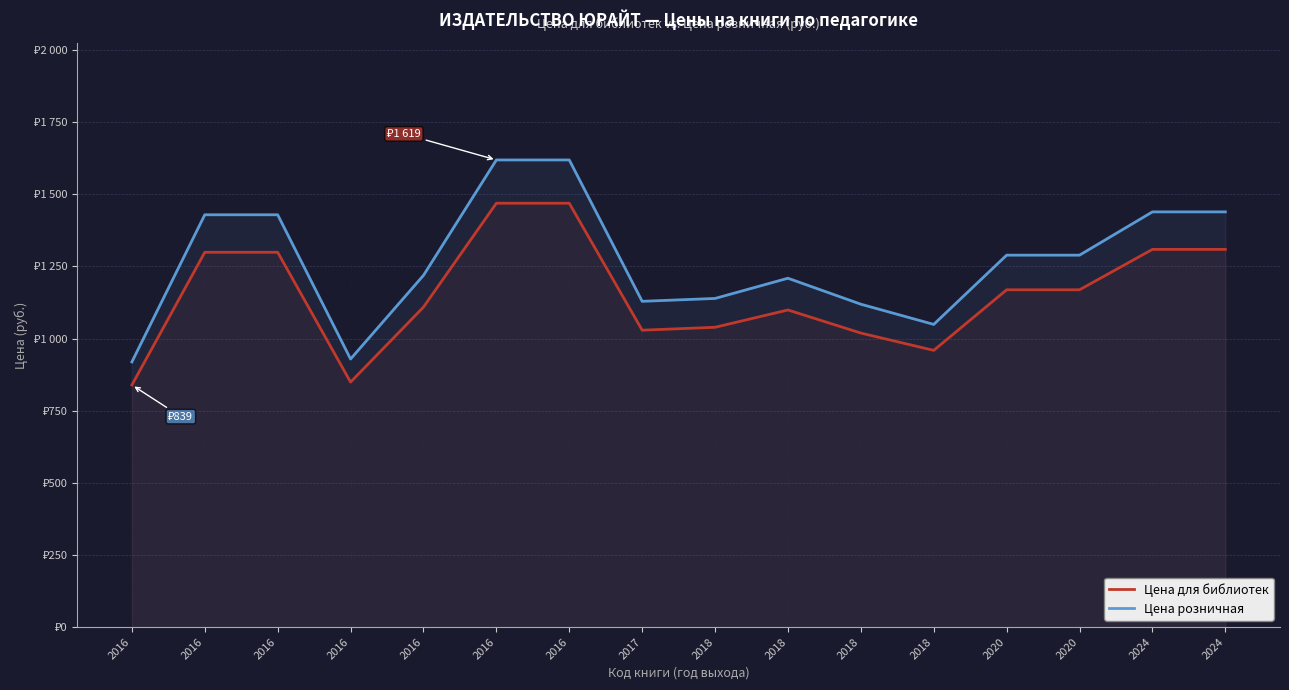

True or false: Цена розничная and Цена для библиотек intersect in this chart.

False